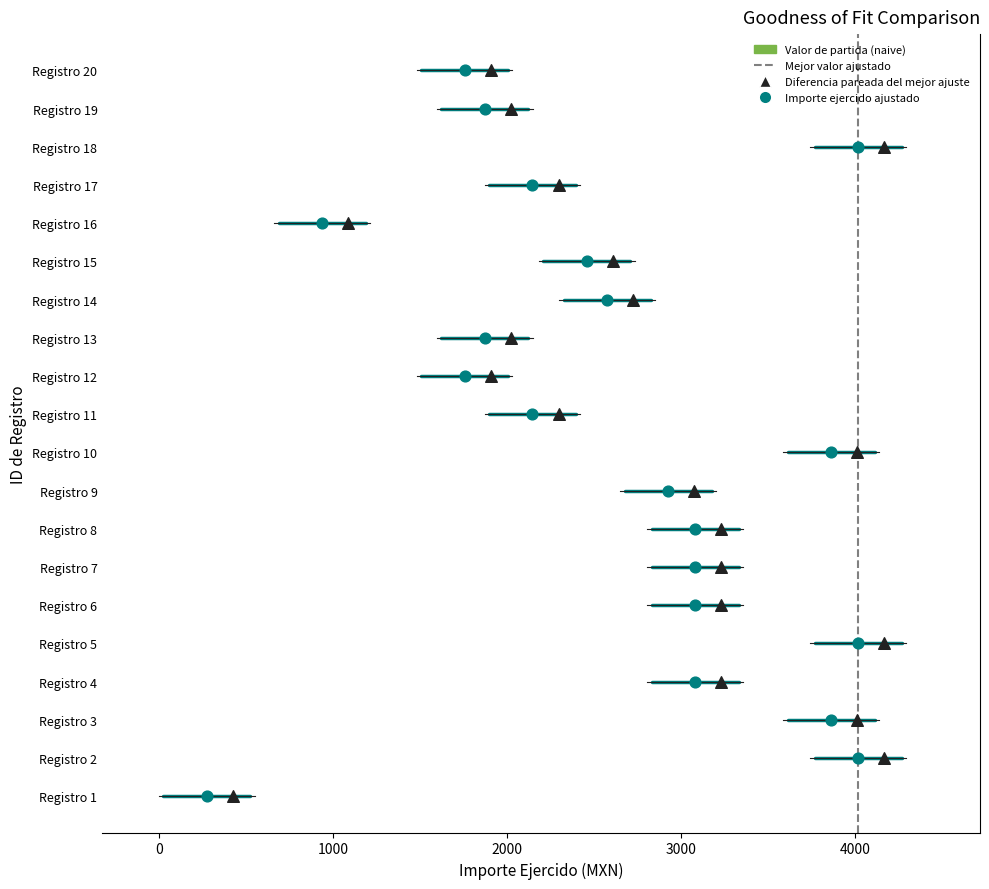

Is the value of Importe ejercido at 0 greater than the value of Mejor valor at −1000?

No